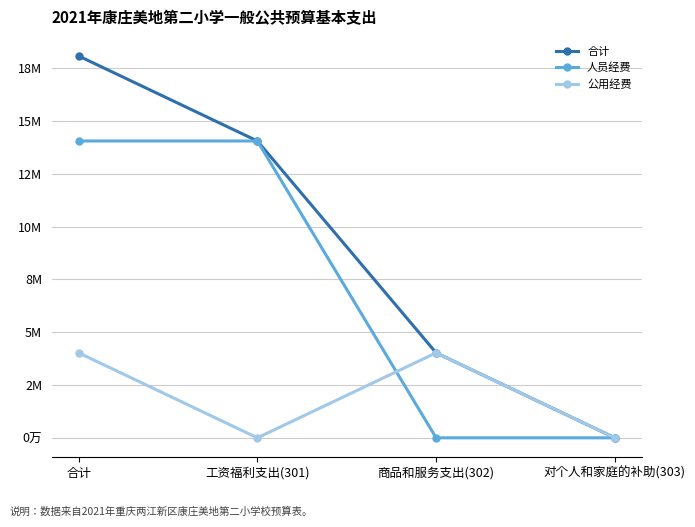

What is the difference between the 人员经费 values at 对个人和家庭的补助(303) and 合计?

14051964.0